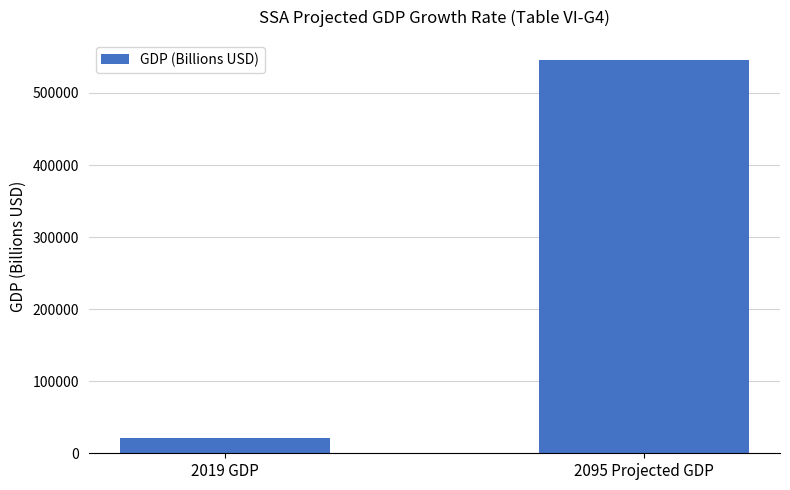

Rank the categories by value from highest to lowest.

2095 Projected GDP, 2019 GDP